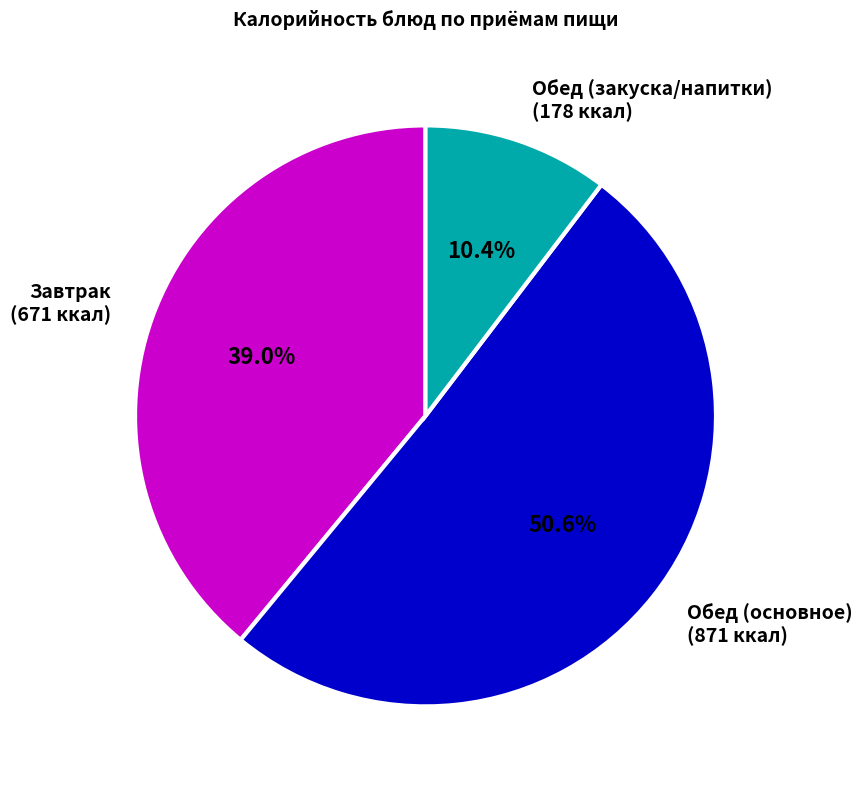

Do Обед (основное) (871 ккал) and Завтрак (671 ккал) together represent more than half of the pie?

Yes